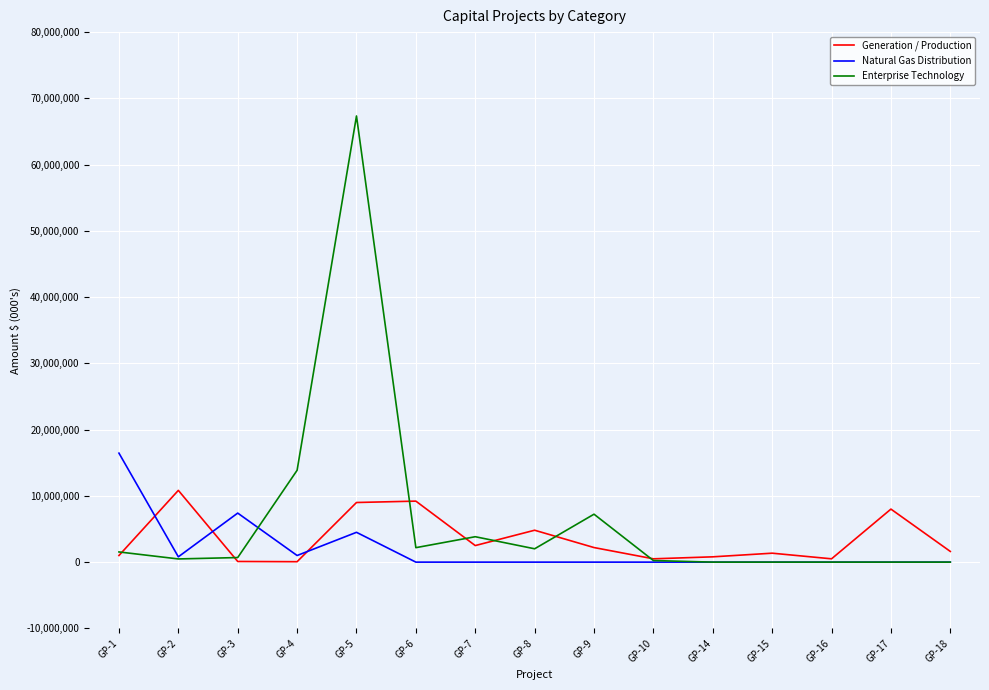

What is the difference between the Generation / Production values at GP-7 and GP-18?

885000